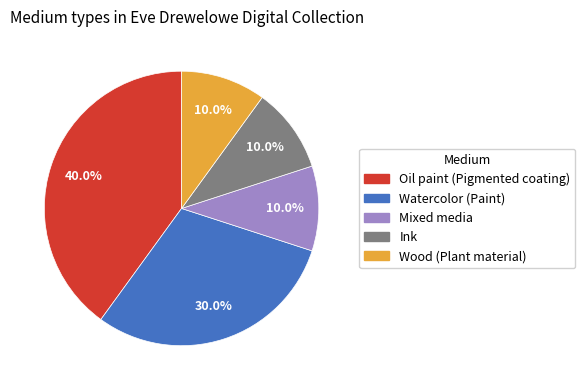

Which category has the biggest portion of the pie?

Oil paint (Pigmented coating)